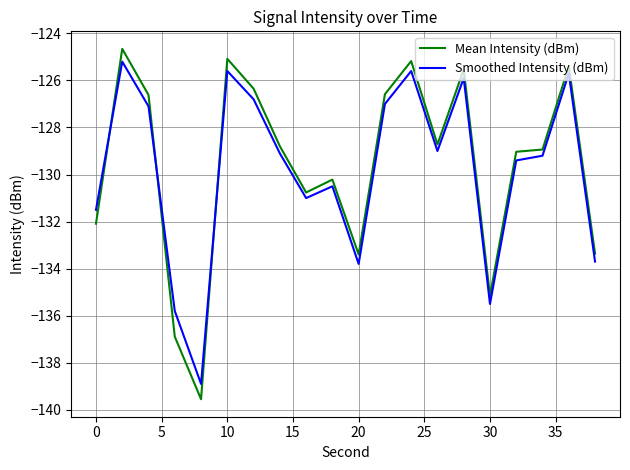

What is the difference between the maximum and minimum values in the Smoothed Intensity (dBm) series?

13.7